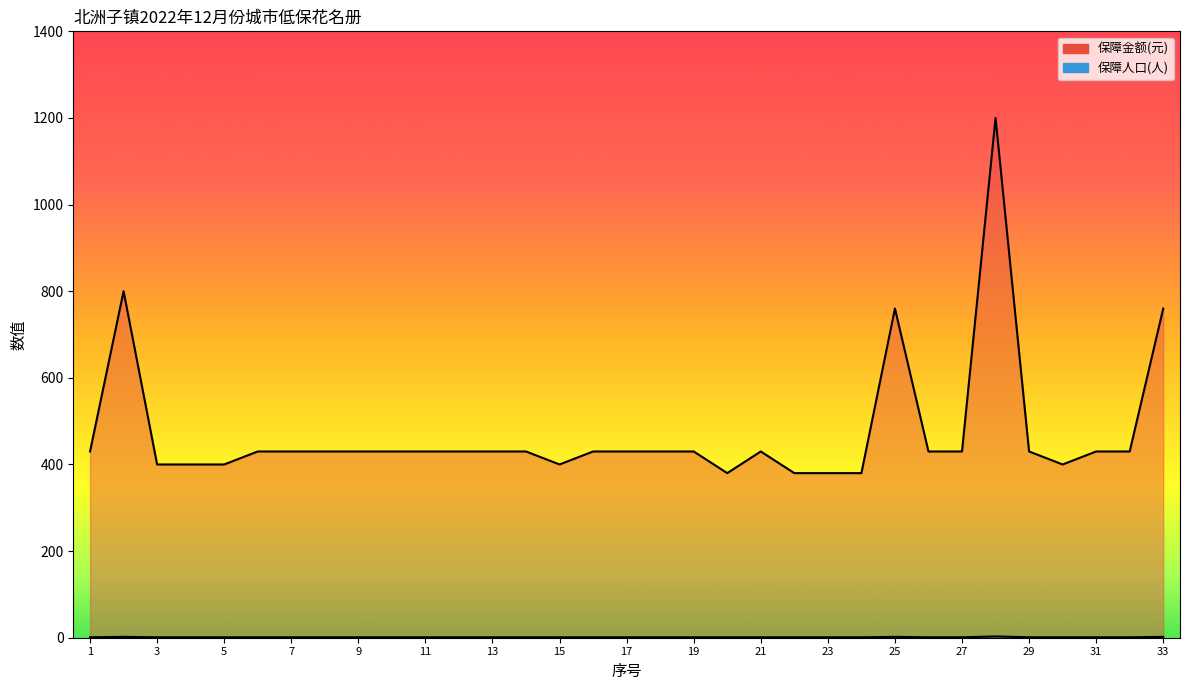

Between 31 and 25, which is larger?

25